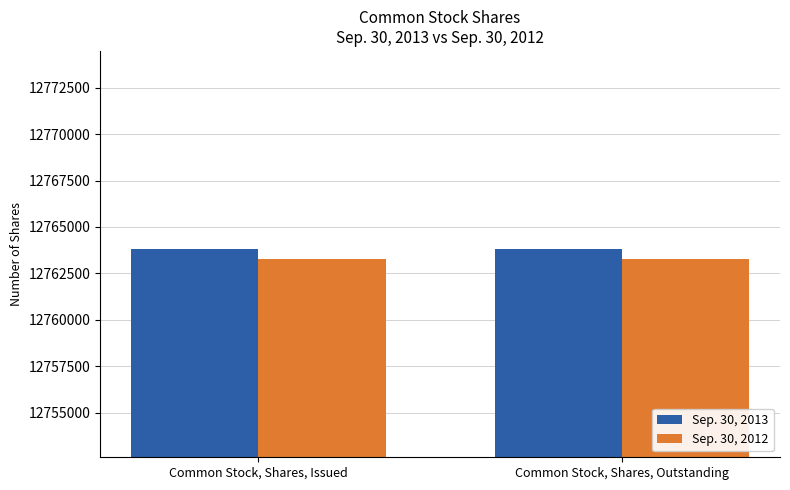

What is the spread (max minus min) of values at Common Stock, Shares, Outstanding?

534